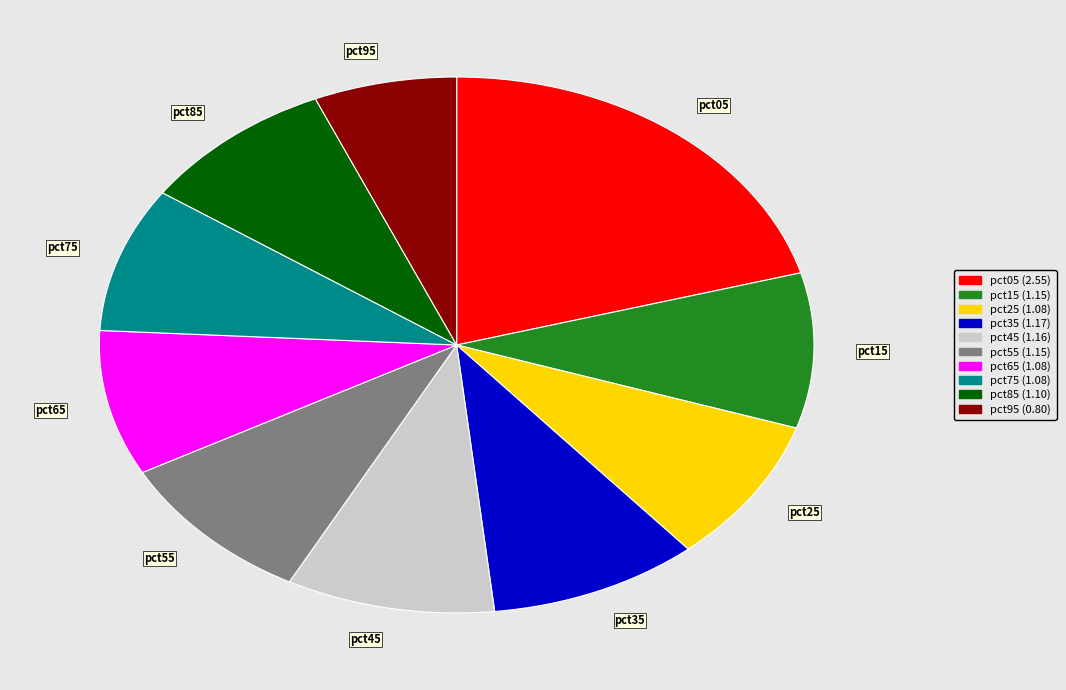

How many segments does this pie chart have?

10